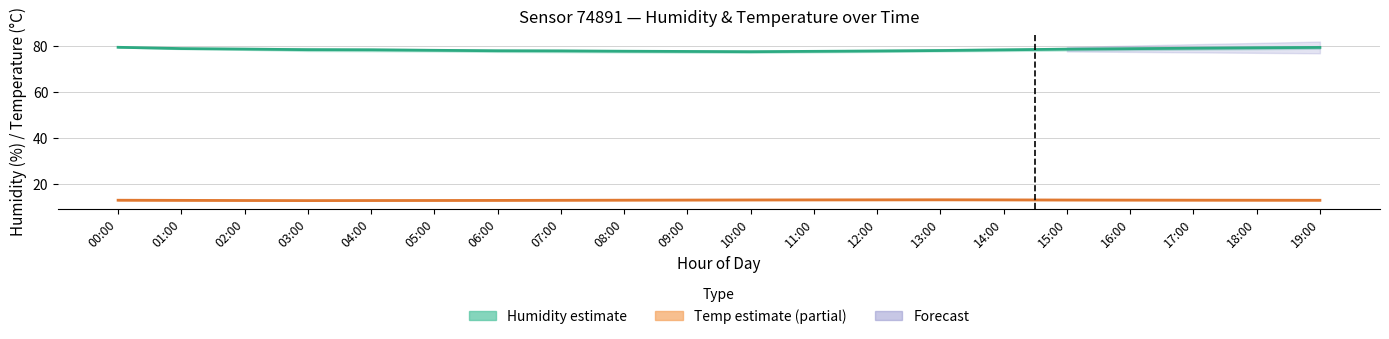

True or false: Humidity estimate and Temperature estimate cross at least once.

False